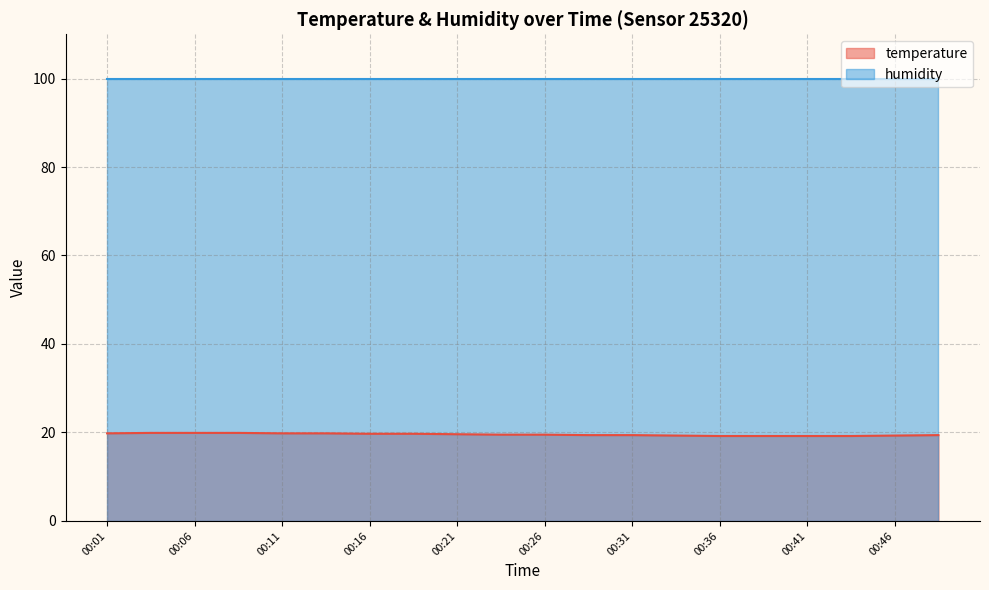

True or false: temperature has a value of 19.5 at 00:26.

True